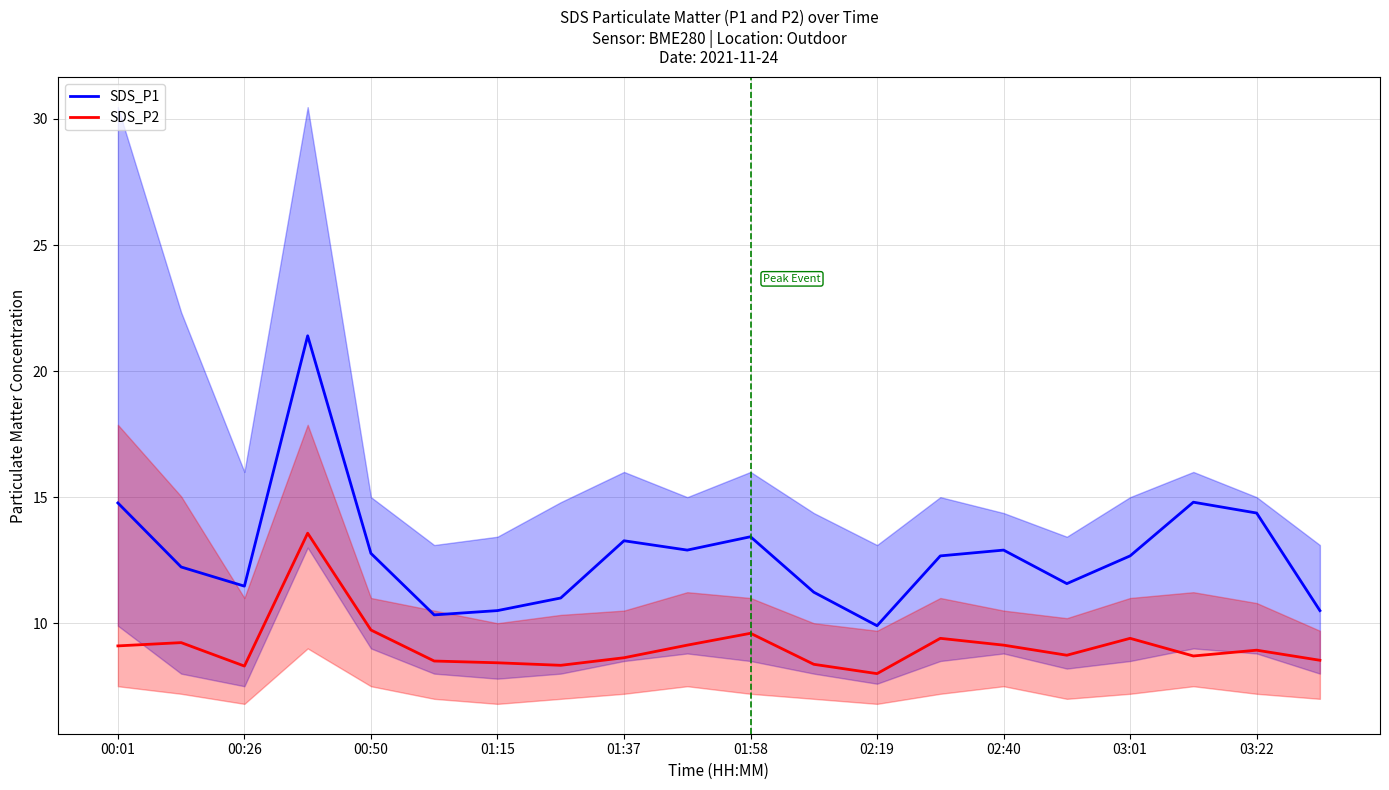

Rank the series by their maximum value, from highest to lowest.

SDS_P1, SDS_P2